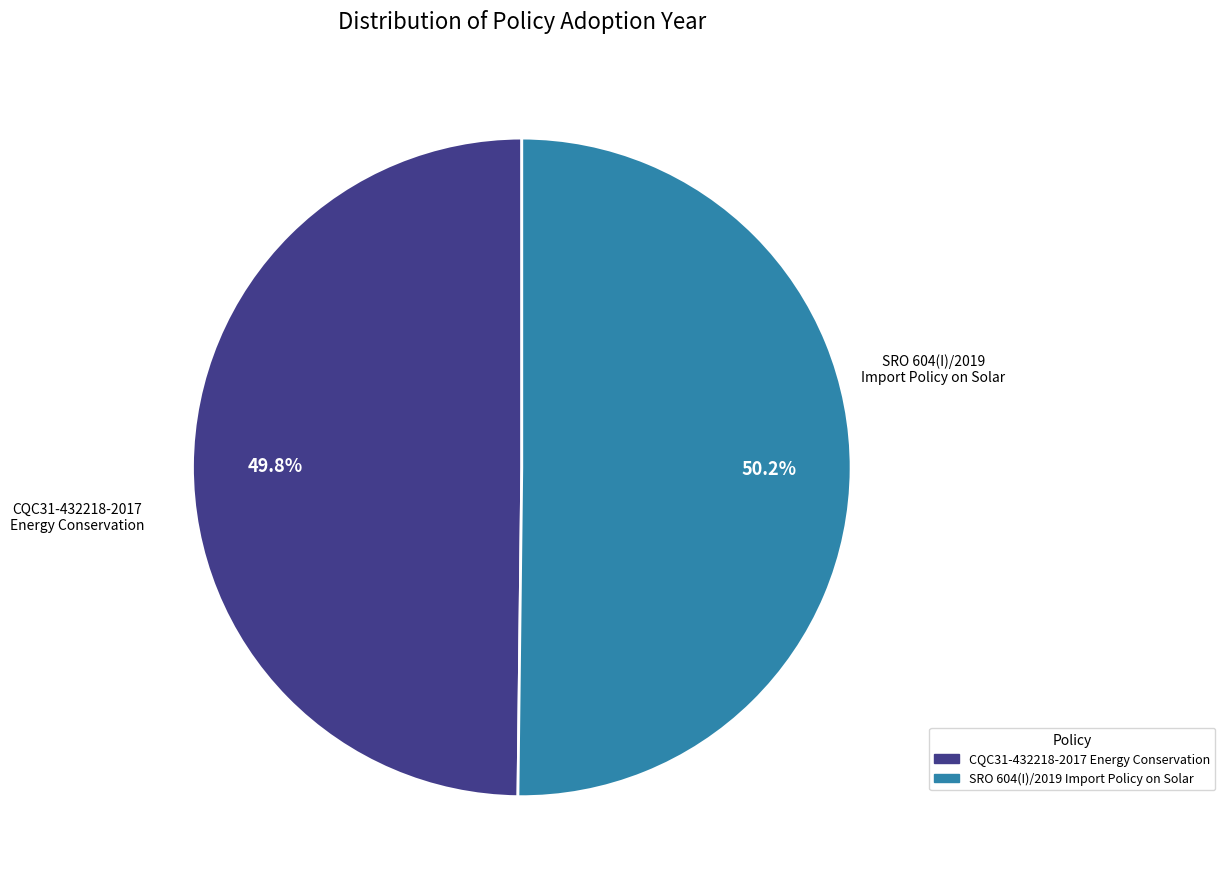

How many segments does this pie chart have?

2